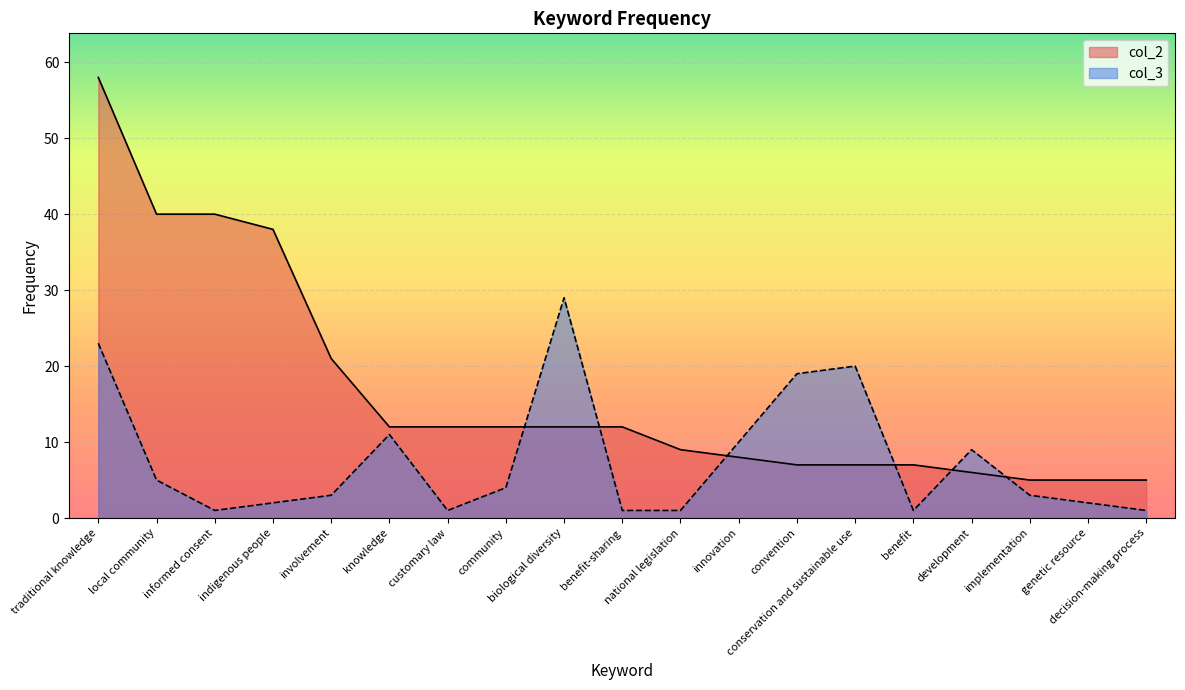

What is the sum of all col_2 values?

316